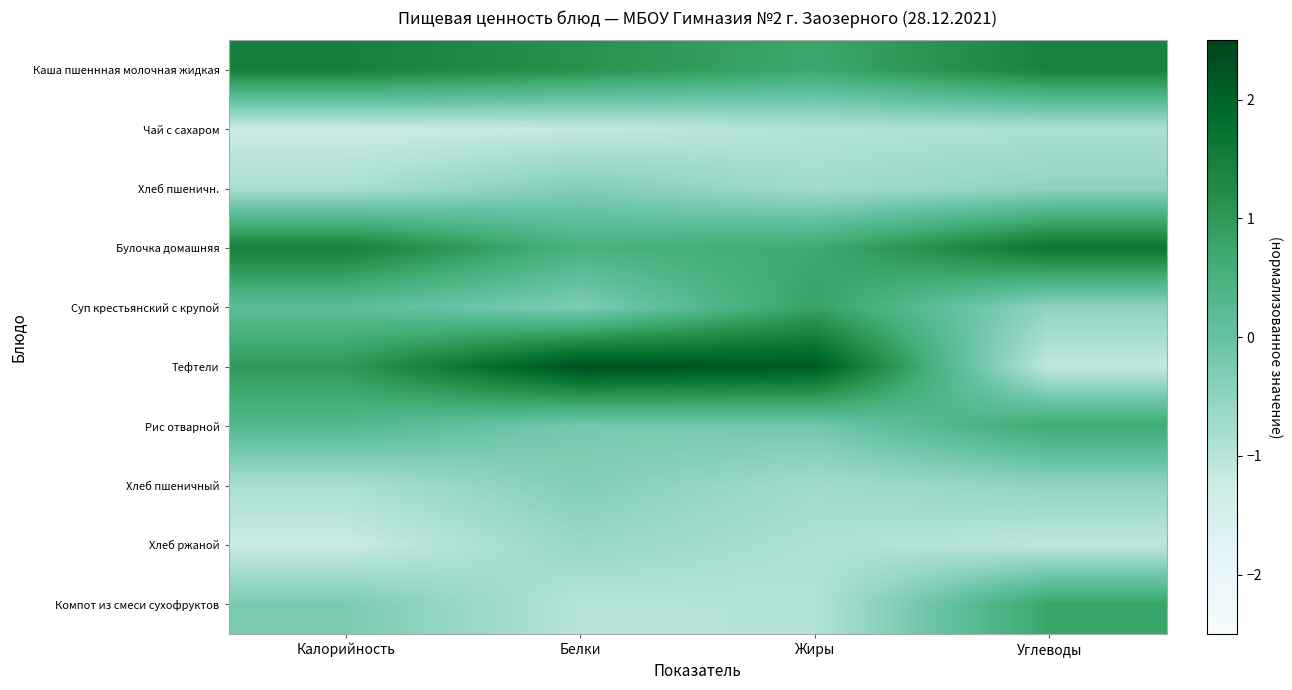

Between Жиры and Белки, which is larger?

Белки